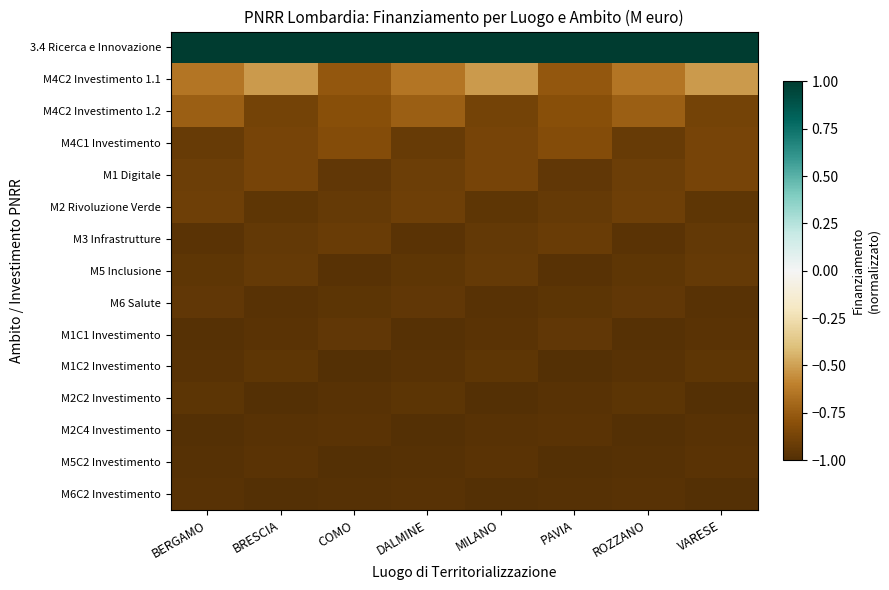

At which category is the sum across all series the highest?

BRESCIA